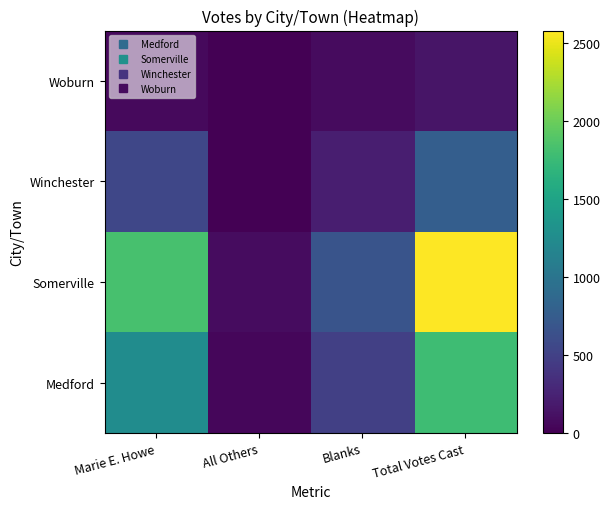

Rank the series by their maximum value, from lowest to highest.

Woburn, Winchester, Medford, Somerville